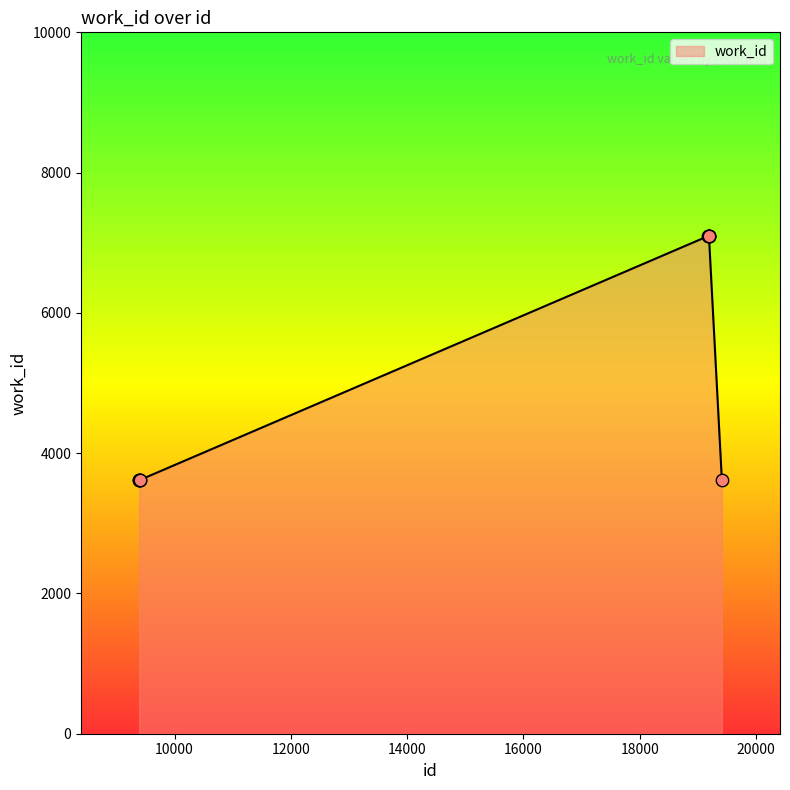

What is the smallest value displayed?

3618